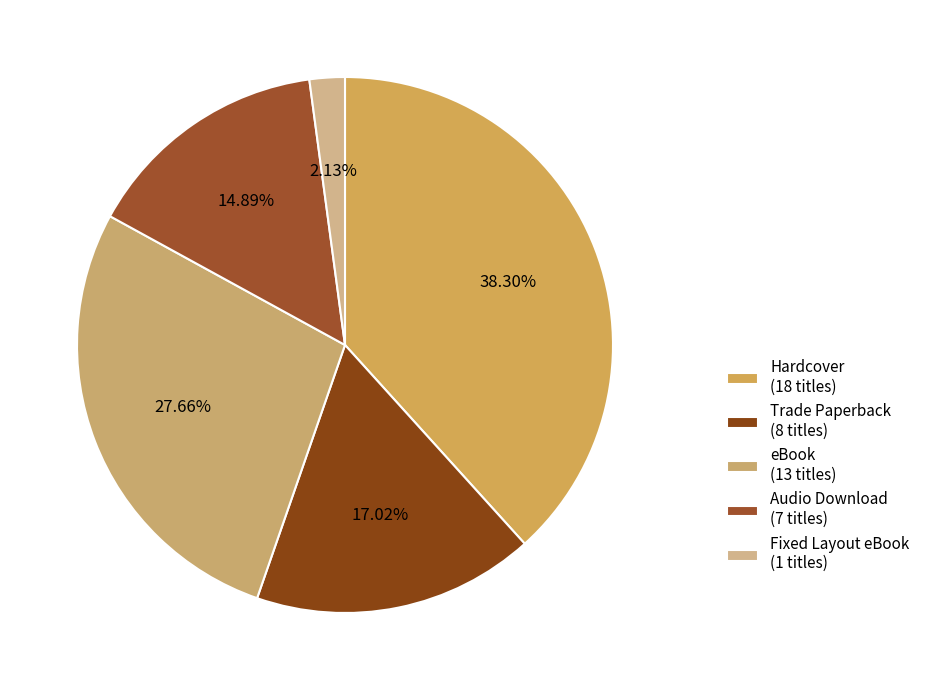

To the nearest percent, what is the difference between the largest and smallest slice percentages?

36%